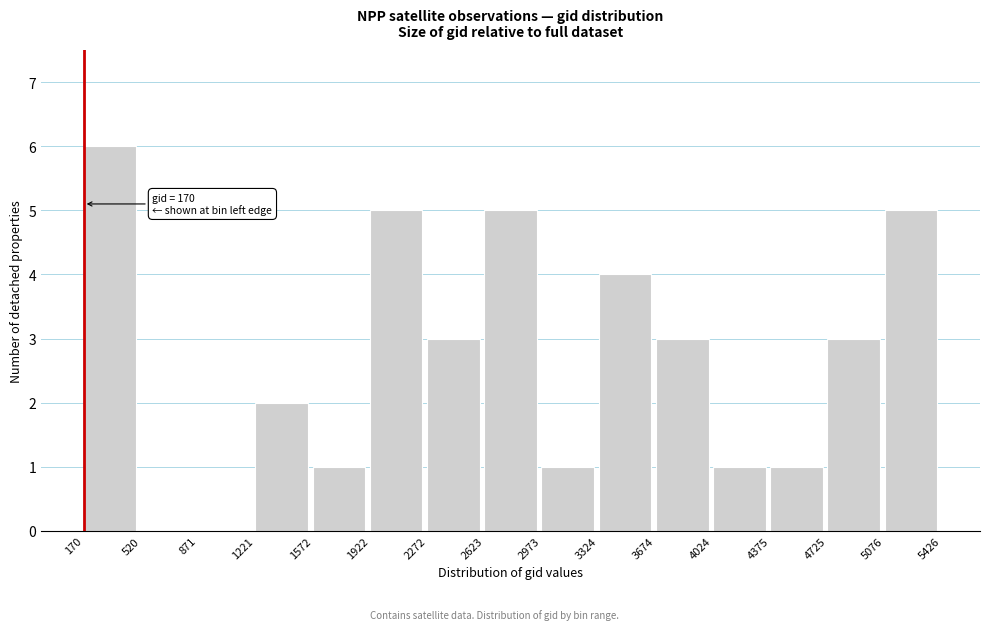

Which range on the x-axis has the tallest bar?

170 to 520